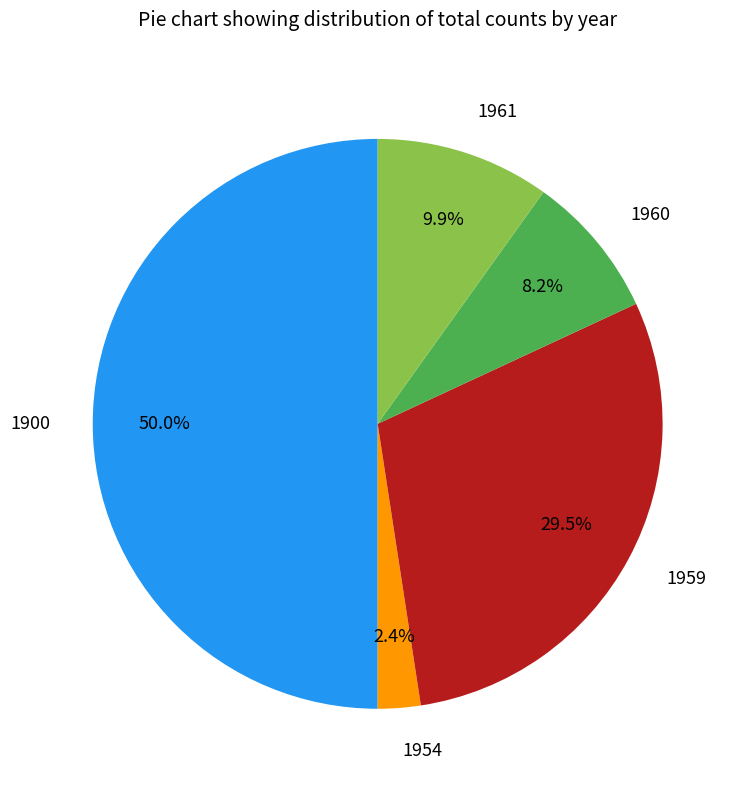

Which slice is the largest?

1900